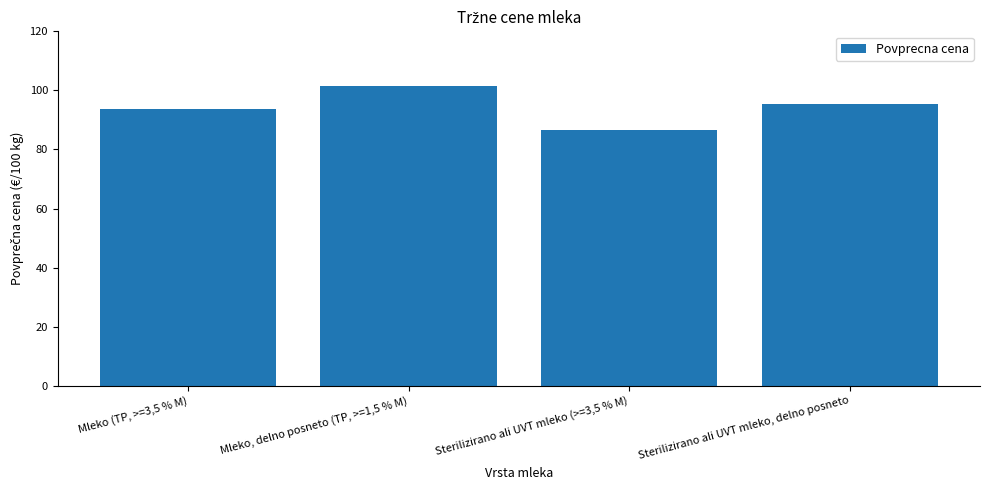

What is the label of the 1st bar from the right?

Sterilizirano ali UVT mleko, delno posneto